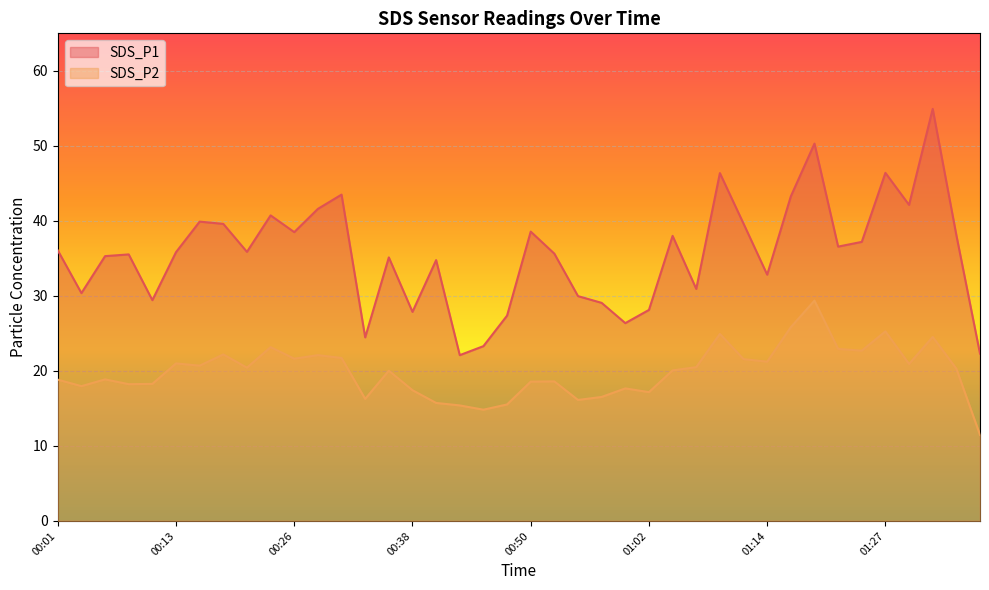

At which label is SDS_P1 closest to 38?

01:05